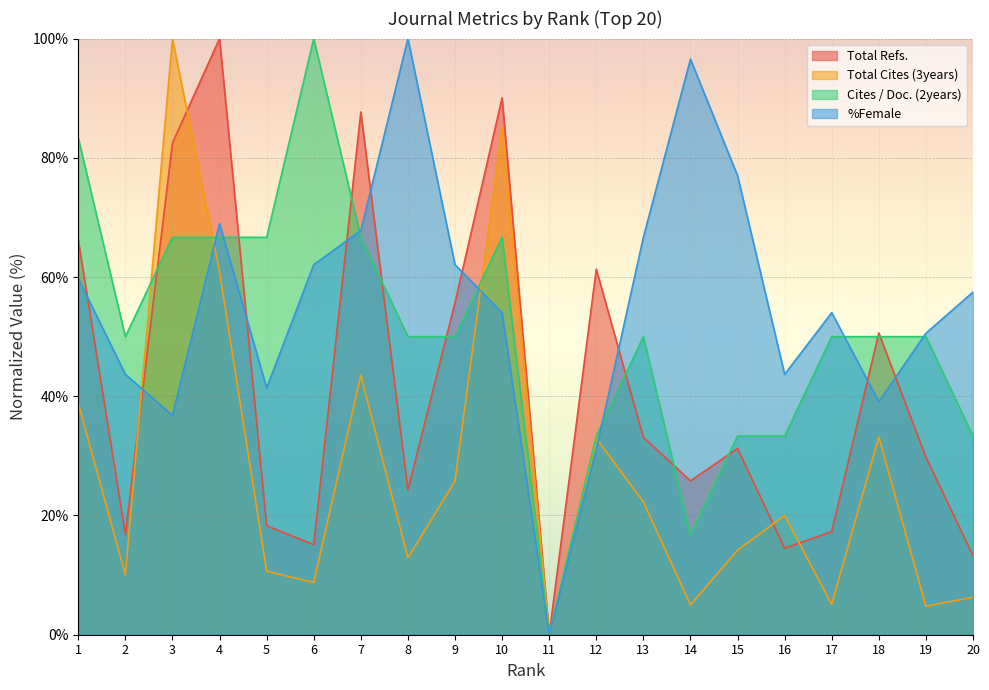

Reading left to right, what are all the values shown in this chart?

Total Refs.: 66.2	16.8	82.5	100.0	18.3	15.1	87.7	24.3	55.7	90.1	0.0	61.3	33.1	25.8	31.2	14.5	17.3	50.6	29.8	13.3
Total Cites (3years): 38.8	10.0	100.0	60.9	10.7	8.8	43.5	12.9	25.8	85.1	0.0	32.9	22.3	5.0	14.2	20.0	5.1	33.1	4.8	6.3
Cites / Doc. (2years): 83.3	50.0	66.7	66.7	66.7	100.0	66.7	50.0	50.0	66.7	0.0	33.3	50.0	16.7	33.3	33.3	50.0	50.0	50.0	33.3
%Female: 59.8	43.7	36.8	69.0	41.4	62.1	67.8	100.0	62.1	54.0	0.0	31.0	66.7	96.6	77.0	43.7	54.0	39.1	50.6	57.5